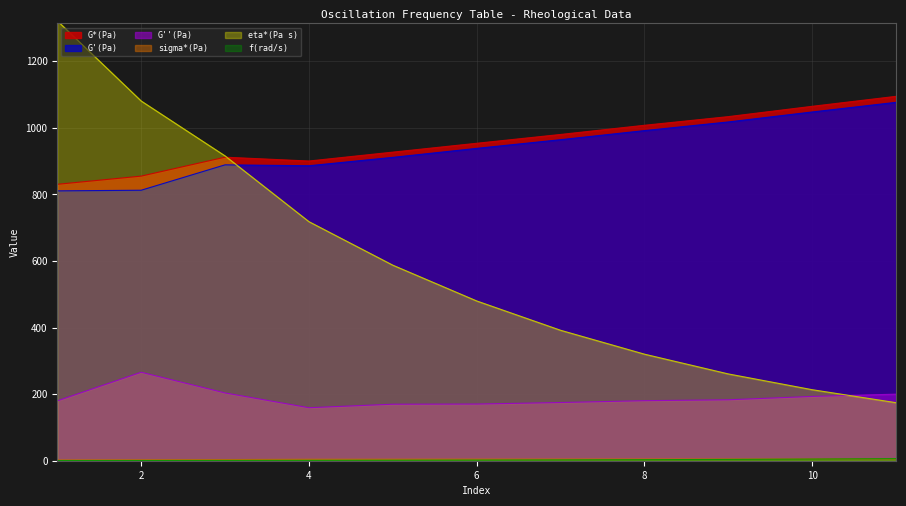

Is the value of sigma*(Pa) at 7 greater than the value of G''(Pa) at 3?

No